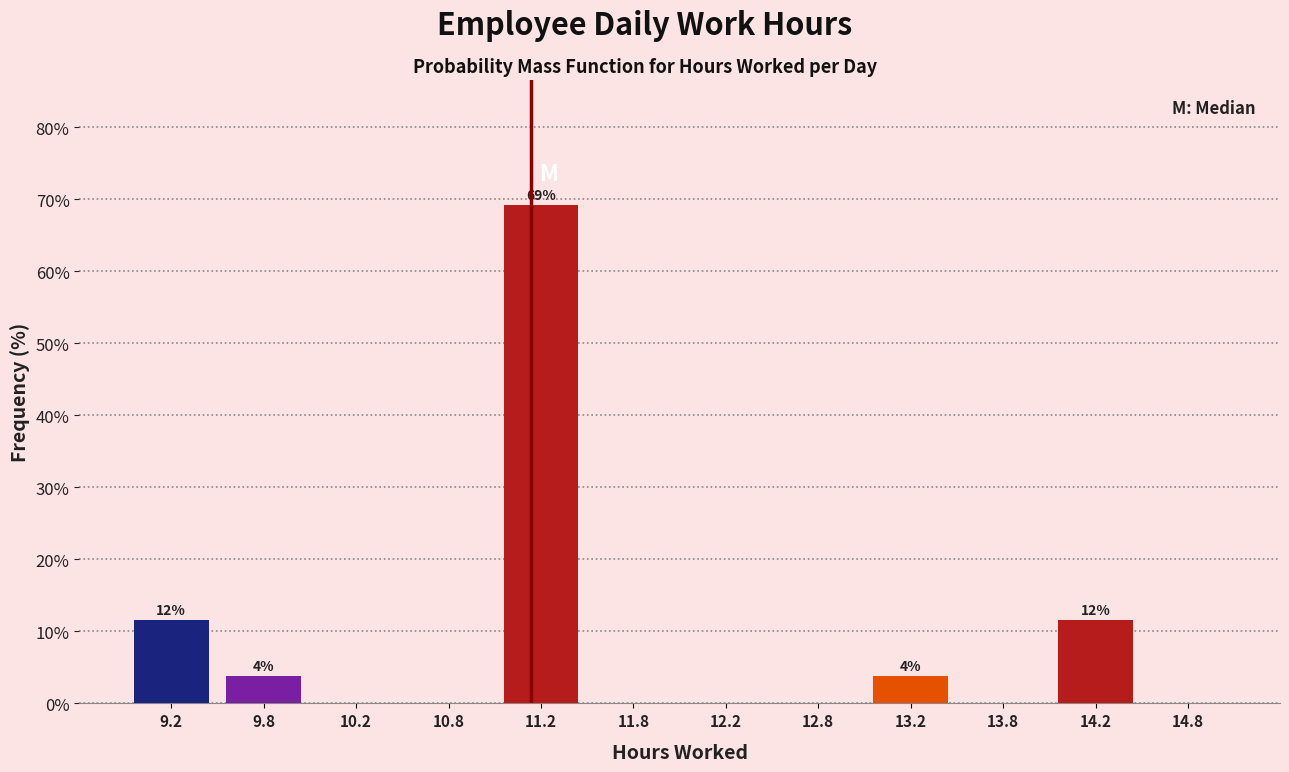

Over which range of the x-axis is the bar tallest?

11.0 to 11.5